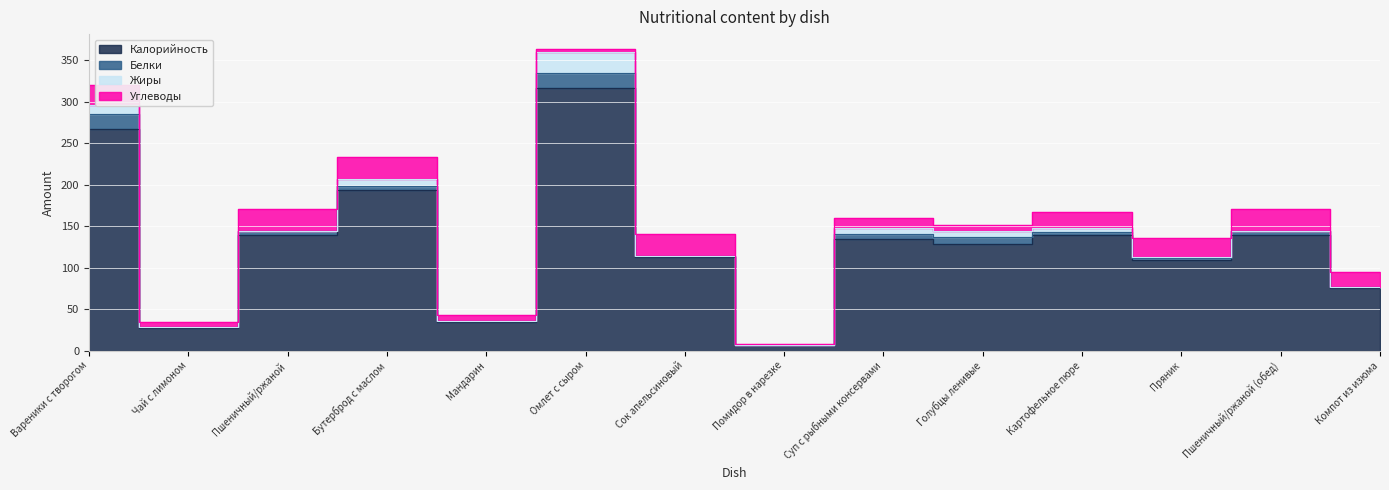

Which label corresponds to the largest value in the chart?

Омлет с сыром